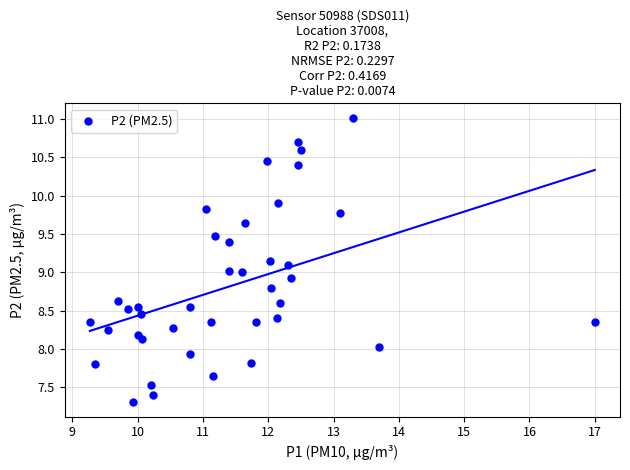

What is the range of Y values (max minus min)?

3.7